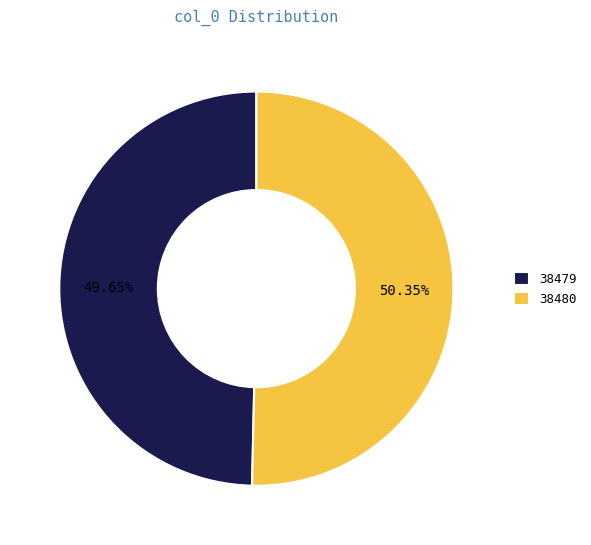

To the nearest percent, what is the difference between the 38480 and 38479 slice percentages?

1%